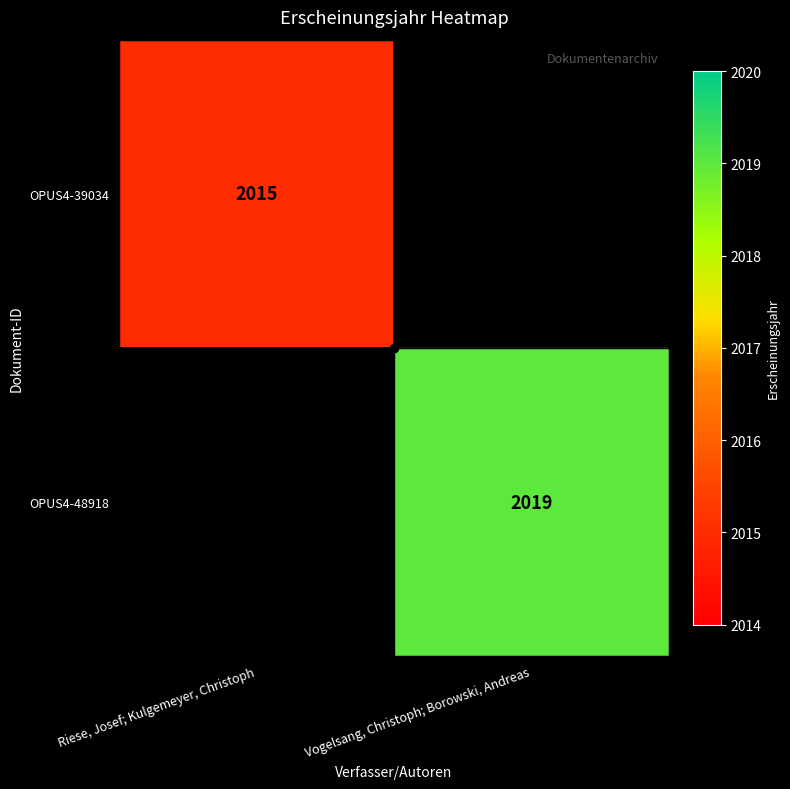

What is the smallest value displayed?

2015.0